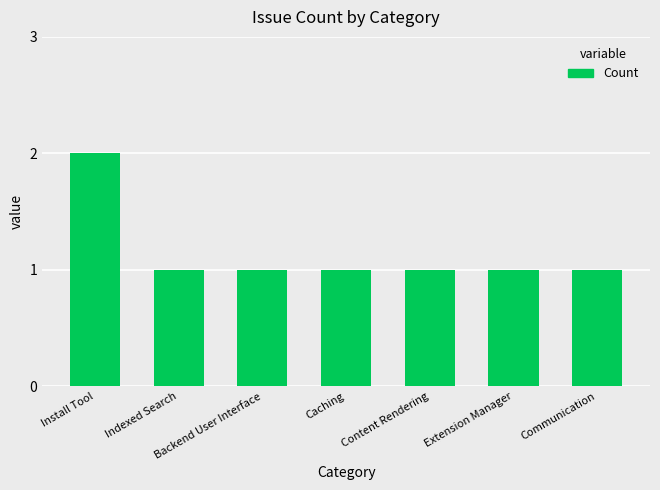

What position from the right is Caching?

4